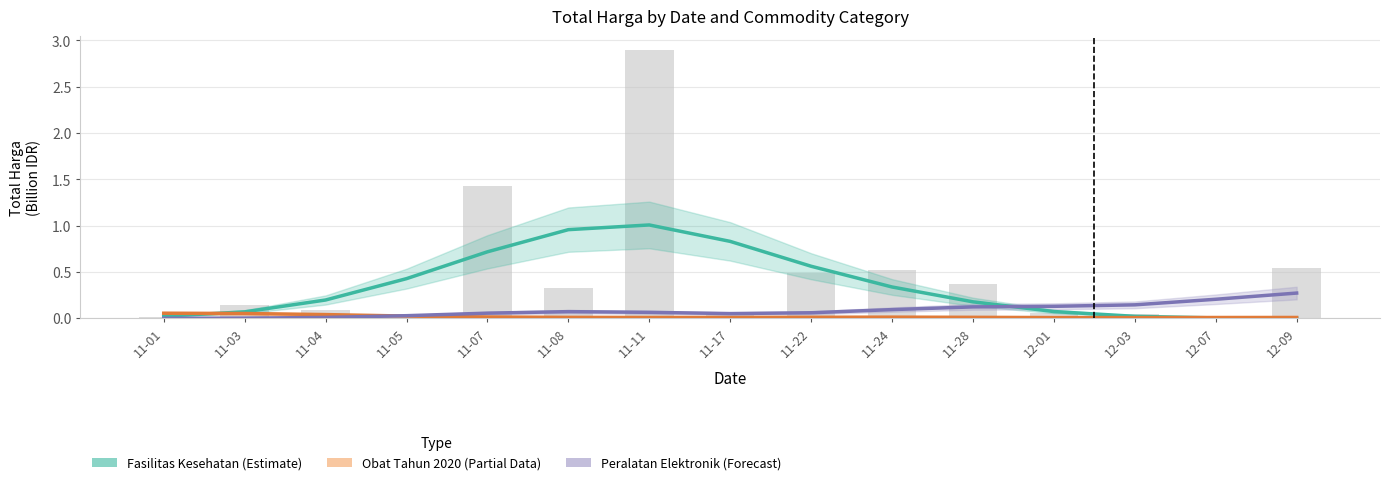

Is it true that Obat Tahun 2020 (Partial) equals 0.0 at 12-01?

True